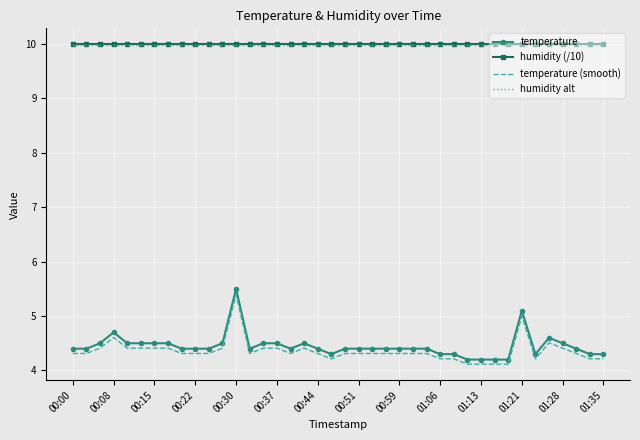

Which series has the largest range (max minus min)?

temperature